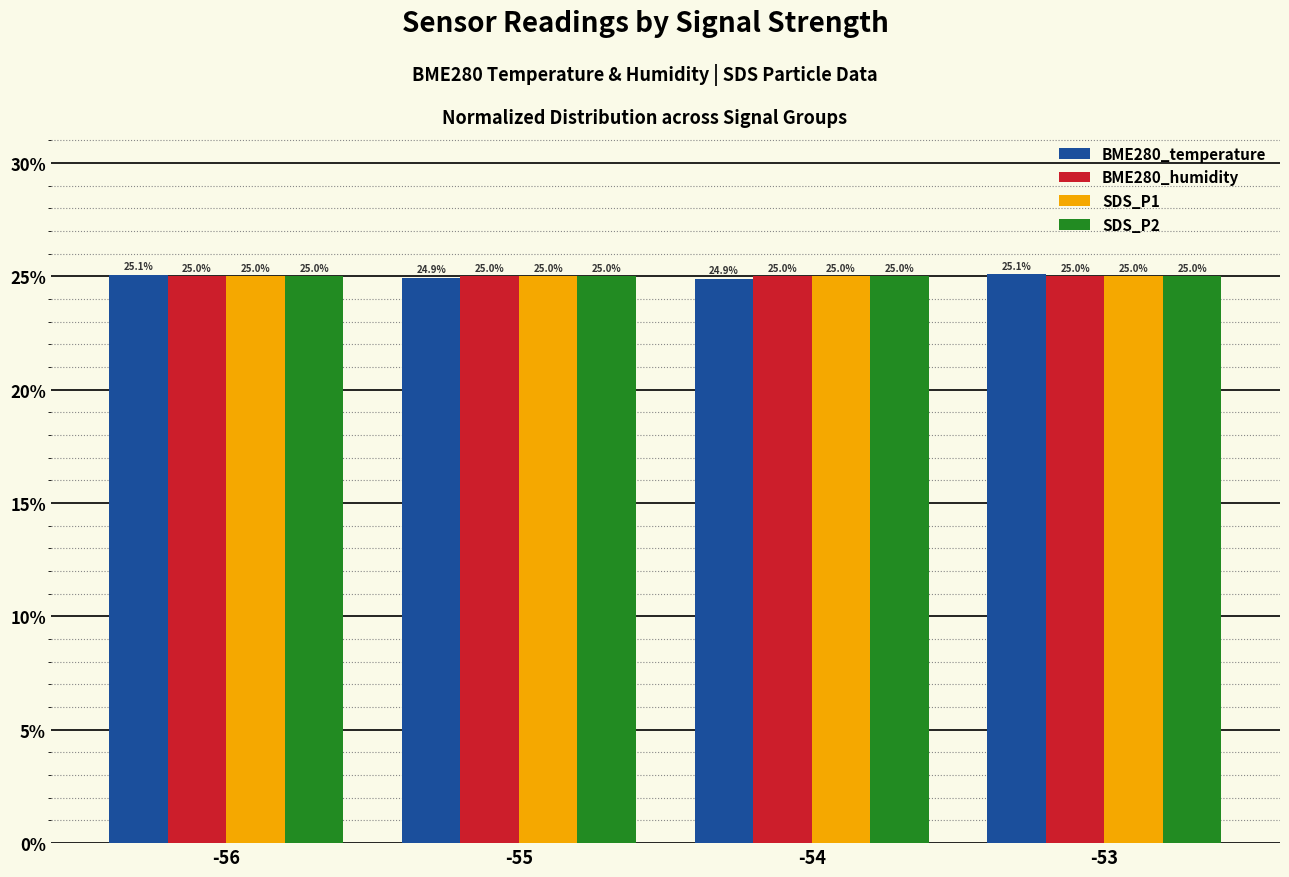

What is the difference between the second highest and minimum values in the BME280_temperature series?

0.2